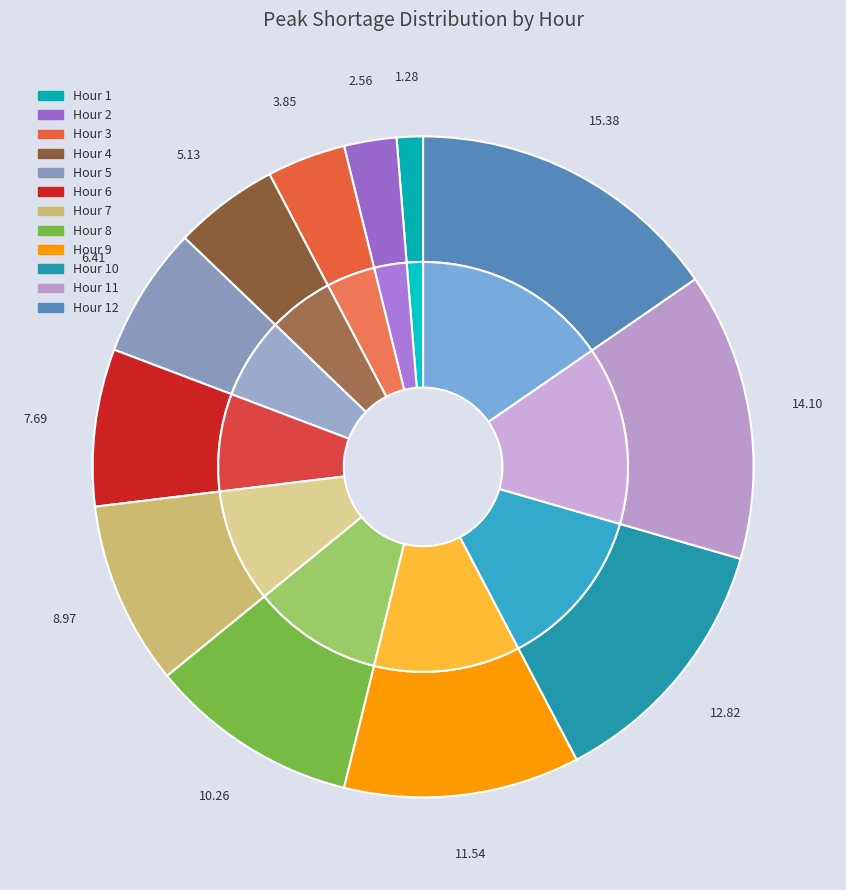

True or false: 4 accounts for 5% of the total.

True